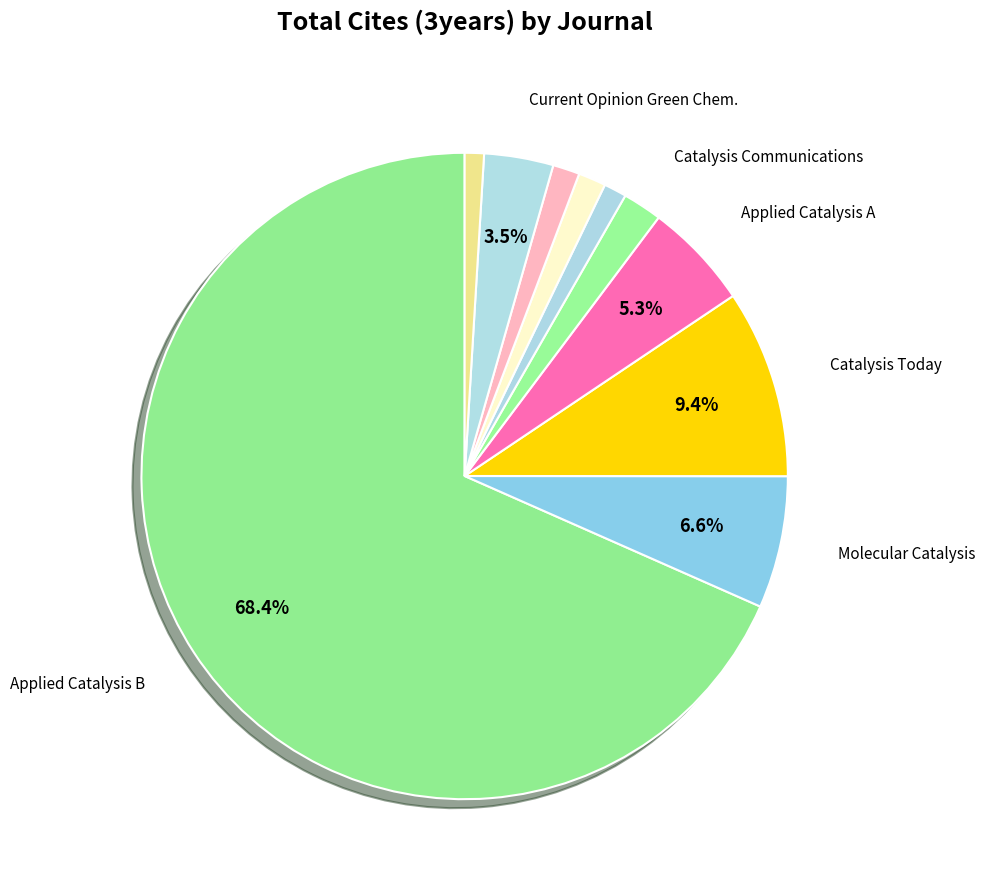

How many slices are in this pie chart?

10